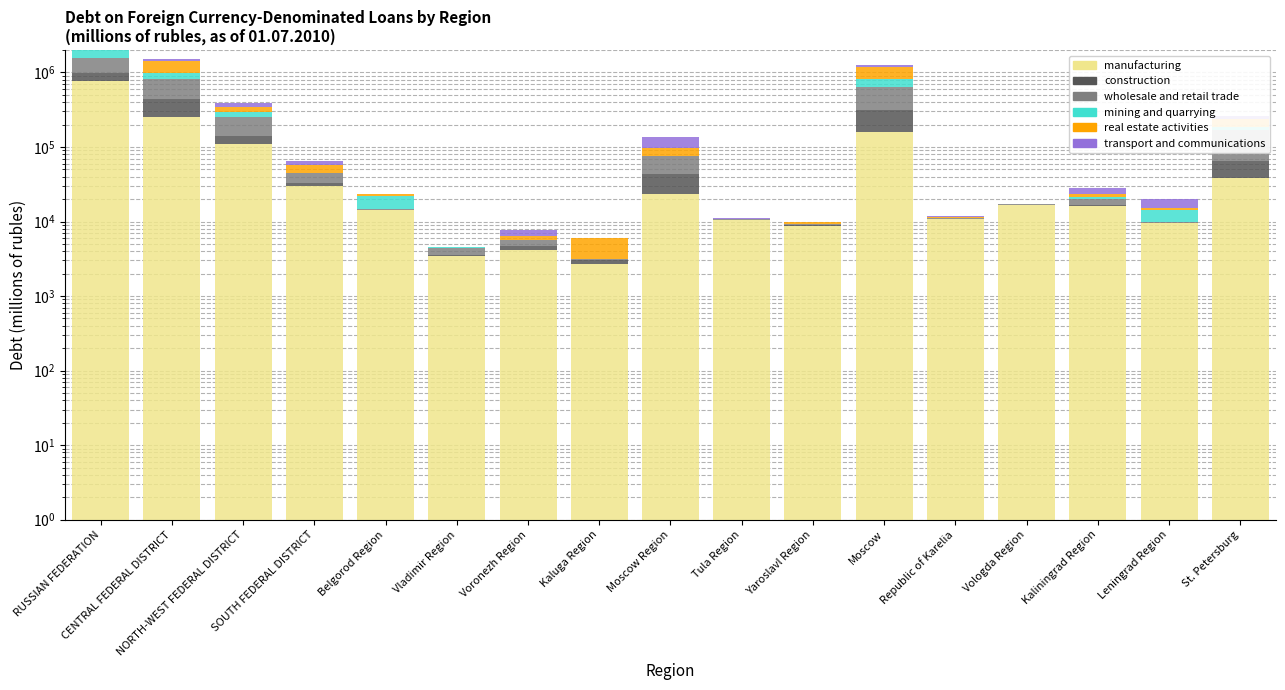

What are all the series names shown in the legend?

manufacturing, construction, wholesale and retail trade, mining and quarrying, real estate activities, transport and communications